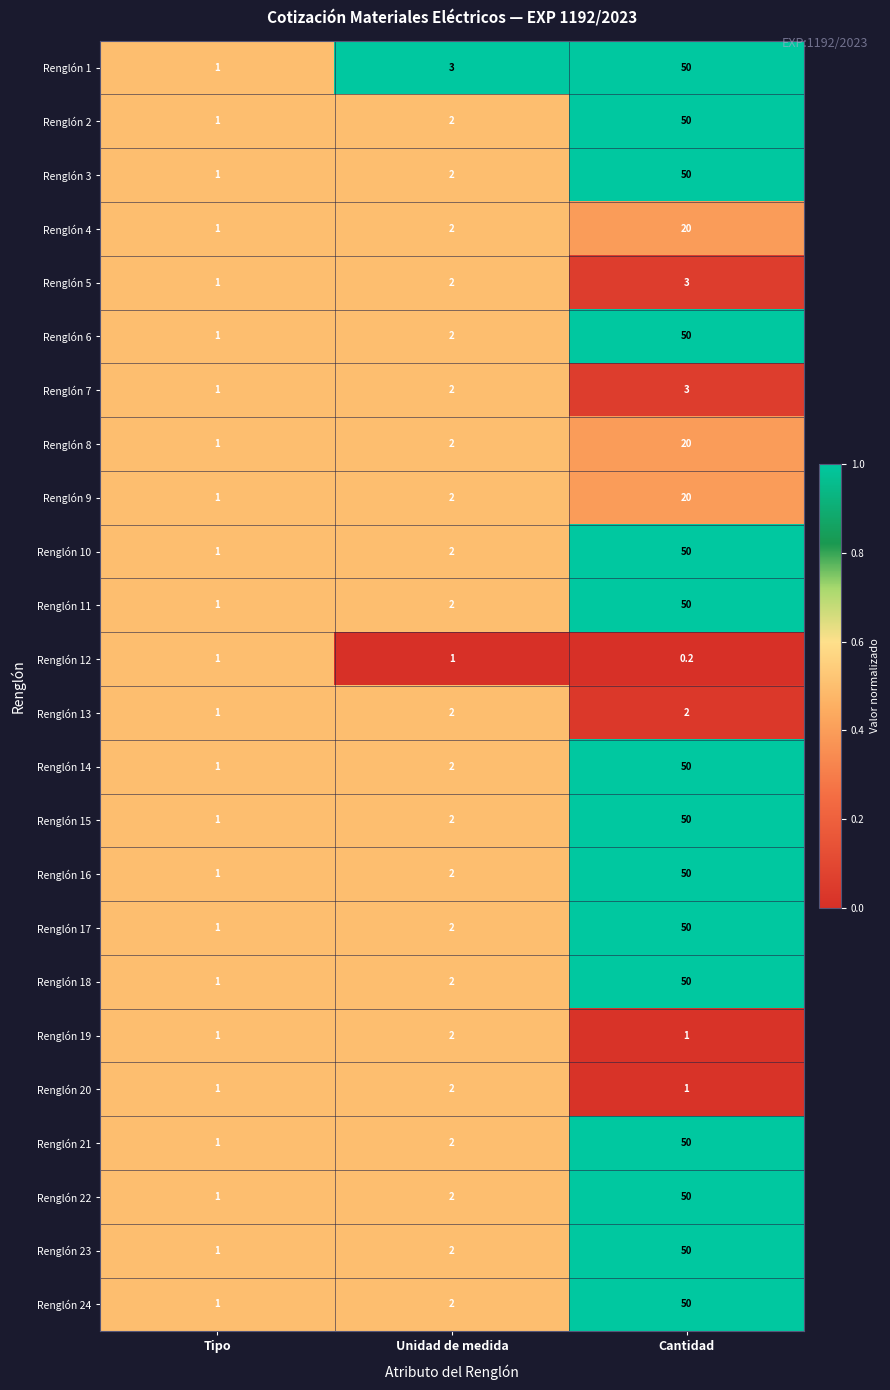

What is the spread (max minus min) of values at Unidad de medida?

2.0